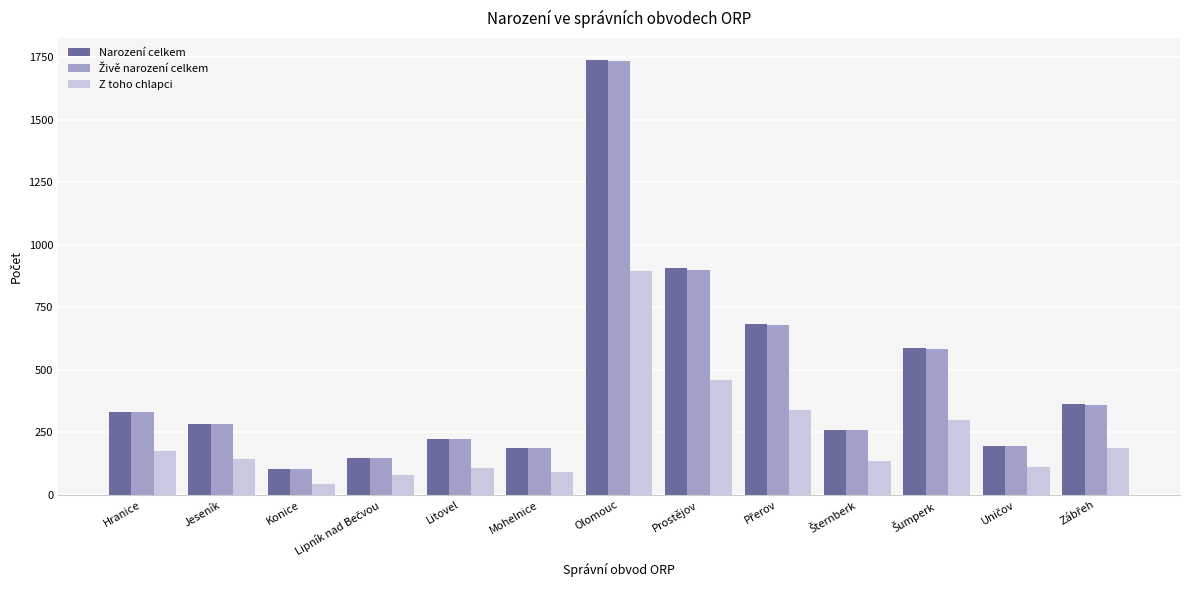

Count the number of categories in the chart.

13